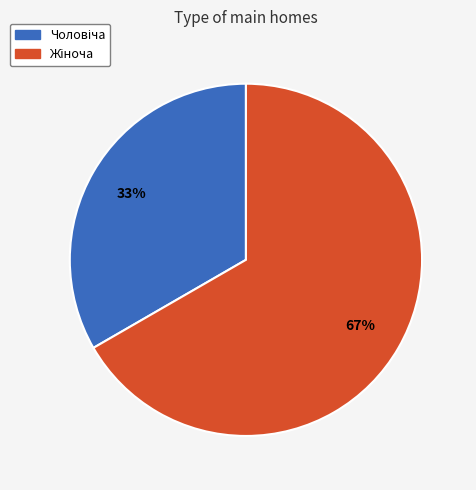

To the nearest percent, what is the average slice percentage?

50%